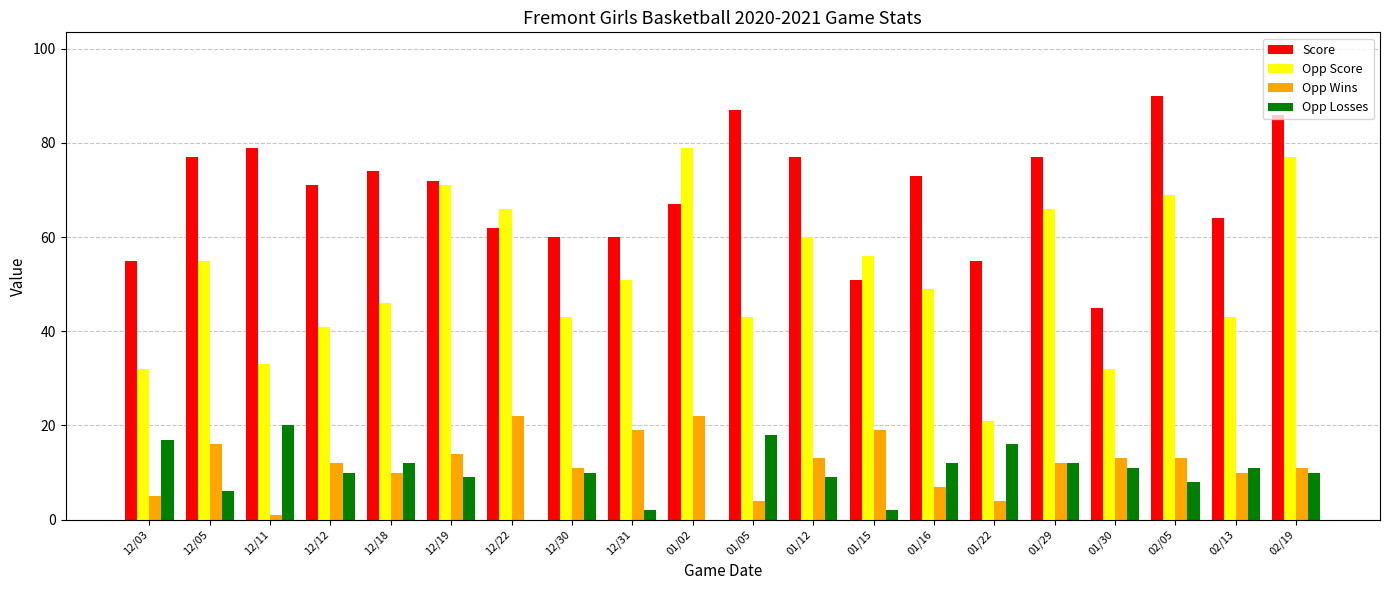

Does the chart contain stacked bars?

No